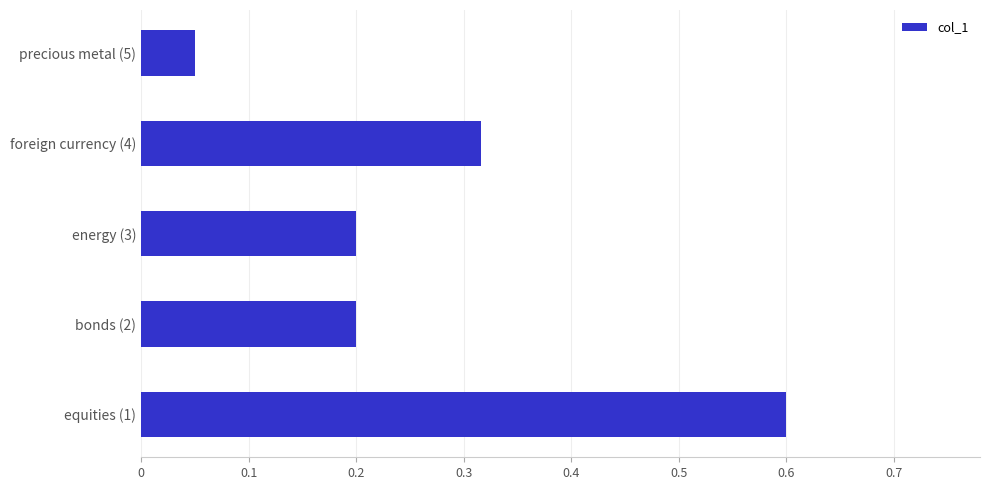

True or false: the data shows 0.1 at energy (3).

False